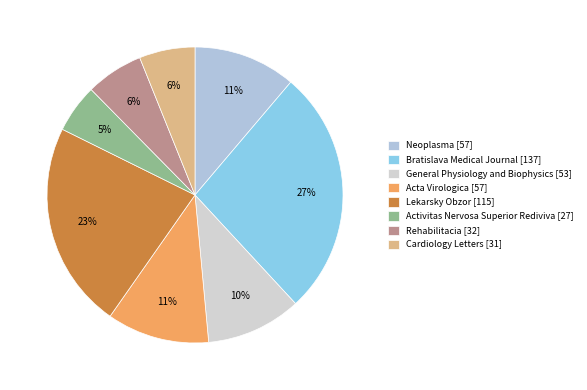

Which slice is the smallest?

Activitas Nervosa Superior Rediviva [27]